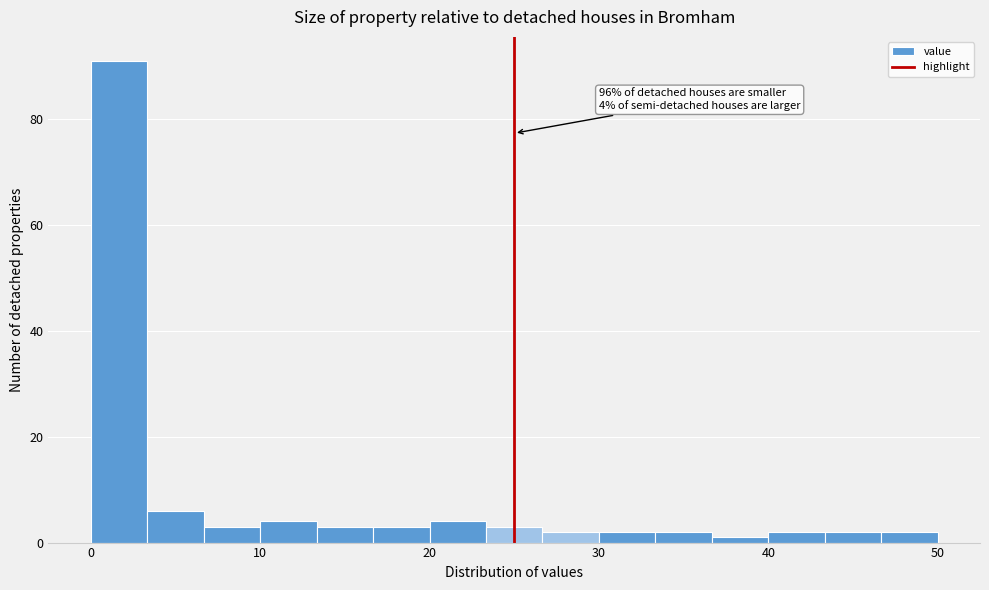

Read against the x-axis, roughly where is the centre of the tallest bar?

2